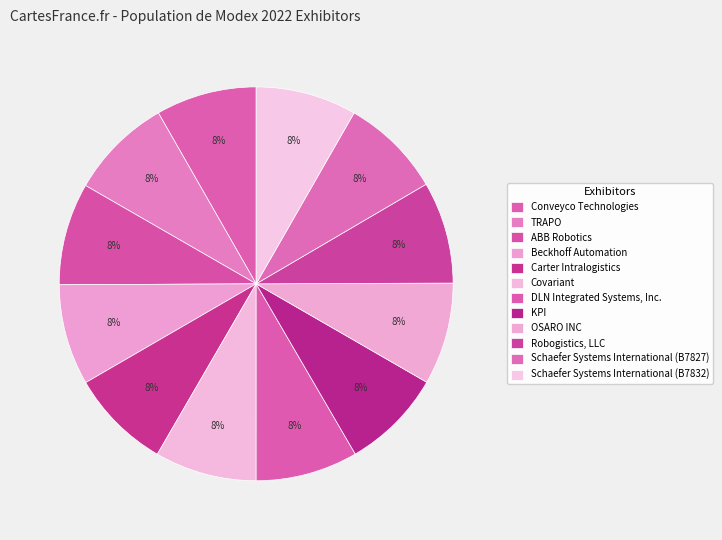

Which has a higher value, Covariant or Conveyco Technologies?

Covariant